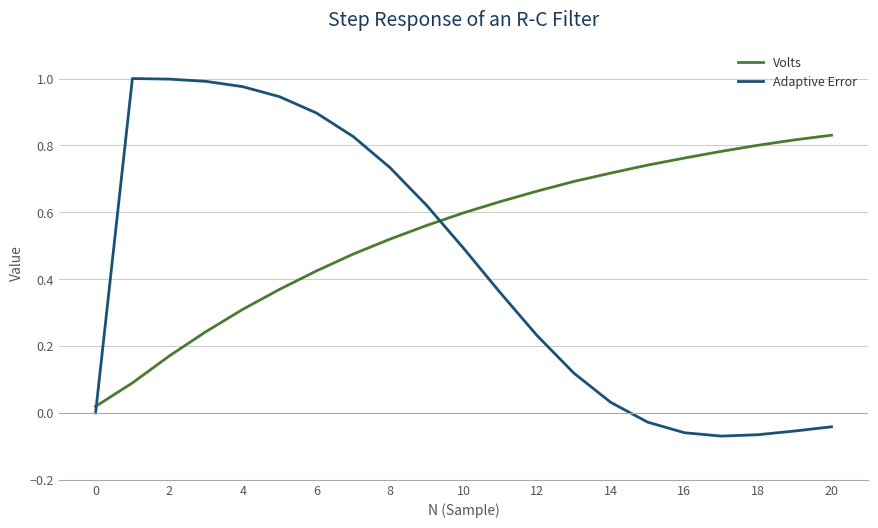

After their last crossing, which series has the higher values: Adaptive Error or Volts?

Volts